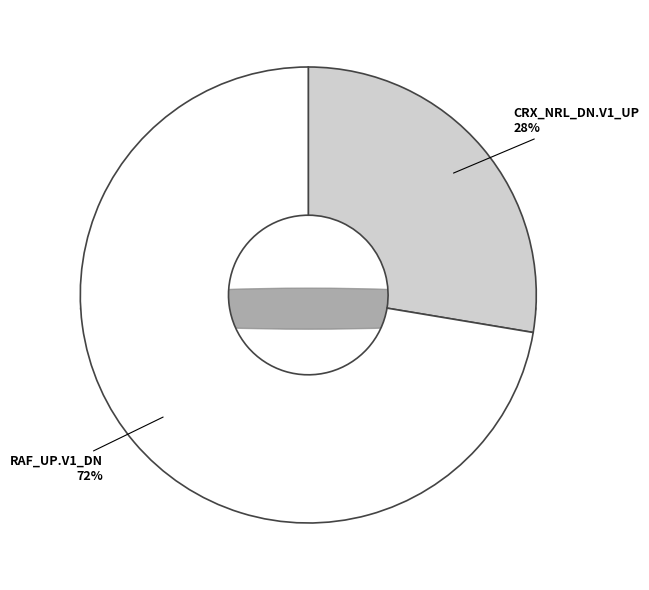

The CRX_NRL_DN.V1_UP slice represents 23% of the pie. True or false?

False